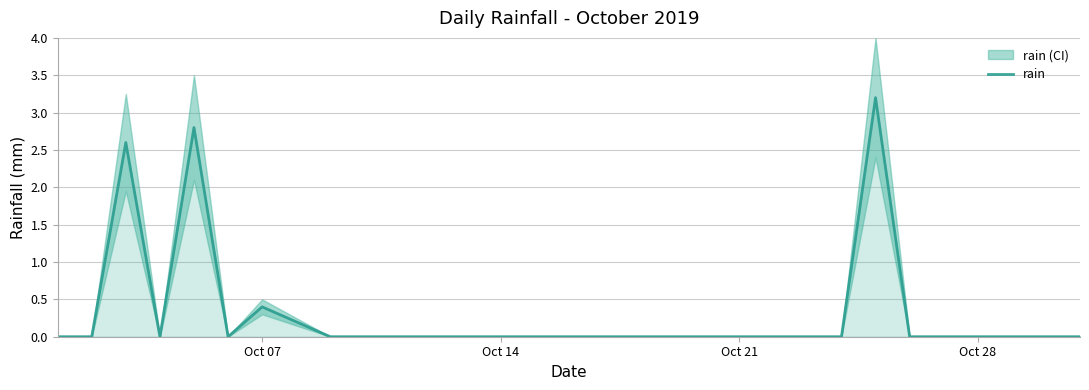

At which label is rain closest to 1?

Oct 07